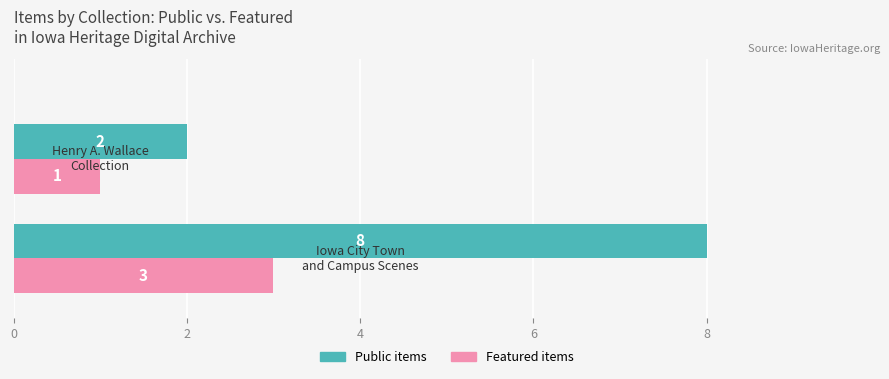

What is the maximum value for Public items?

8